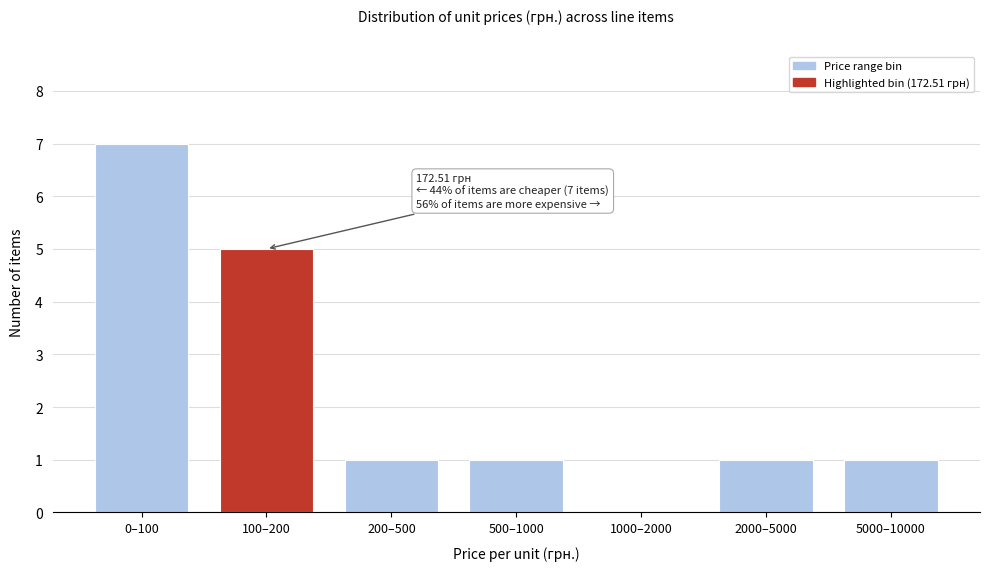

Reading left to right, what are all the values shown in this chart?

0–100=7	100–200=5	200–500=1	500–1000=1	1000–2000=0	2000–5000=1	5000–10000=1